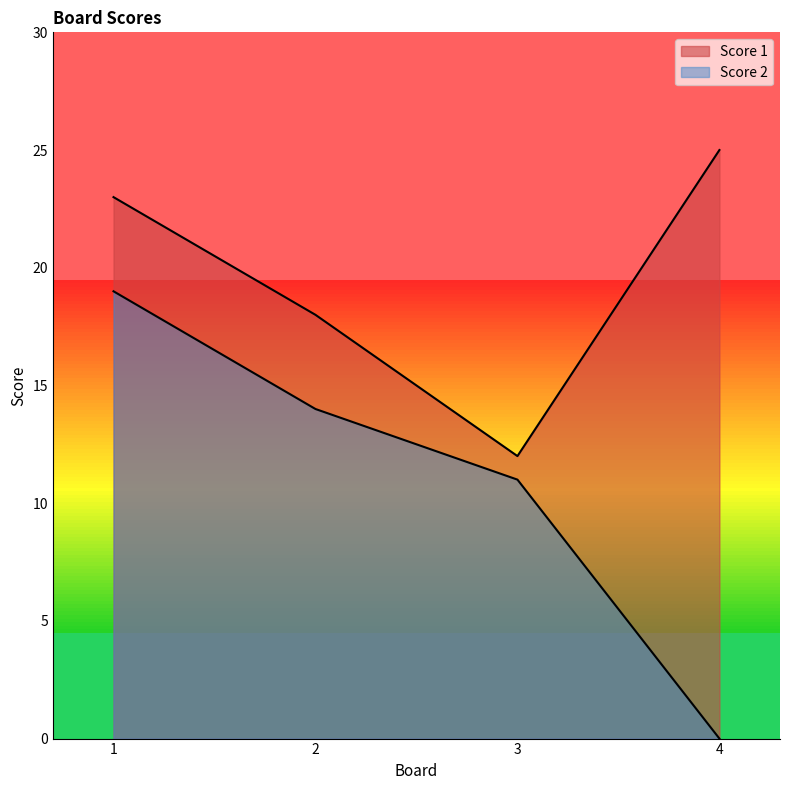

True or false: Score 2 and Score 1 cross at least once.

False